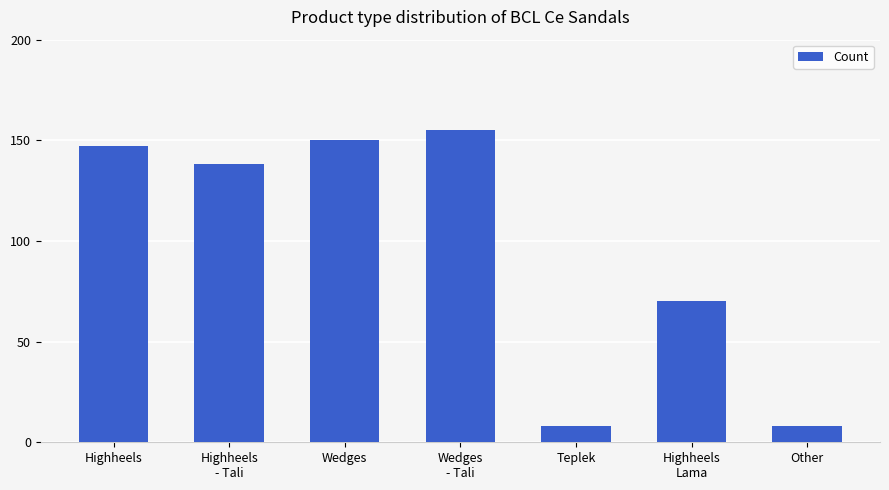

Is it true that the value at Highheels
- Tali is 138?

True